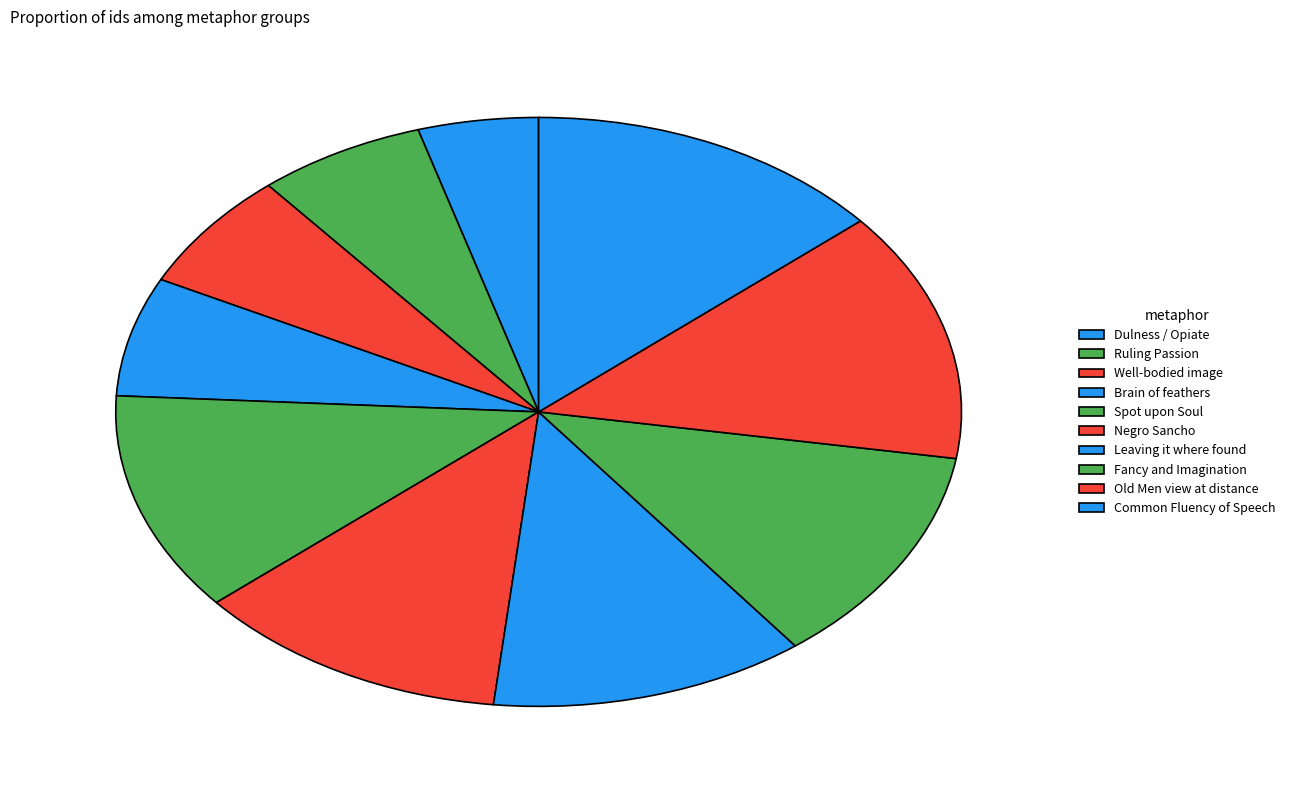

What is the ratio of the value at Dulness / Opiate to the value at Leaving it where found?

0.4